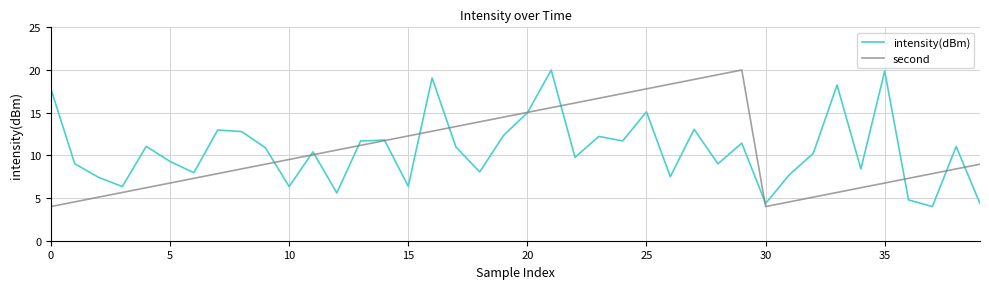

At which category does the chart reach its minimum across all series?

37